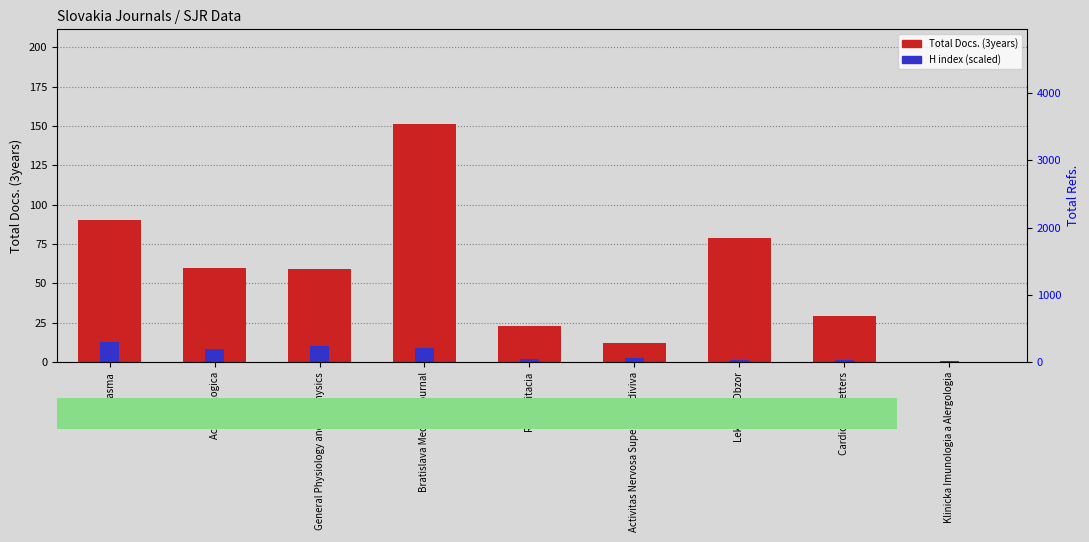

What is the lowest value of the H index (scaled) series?

0.7